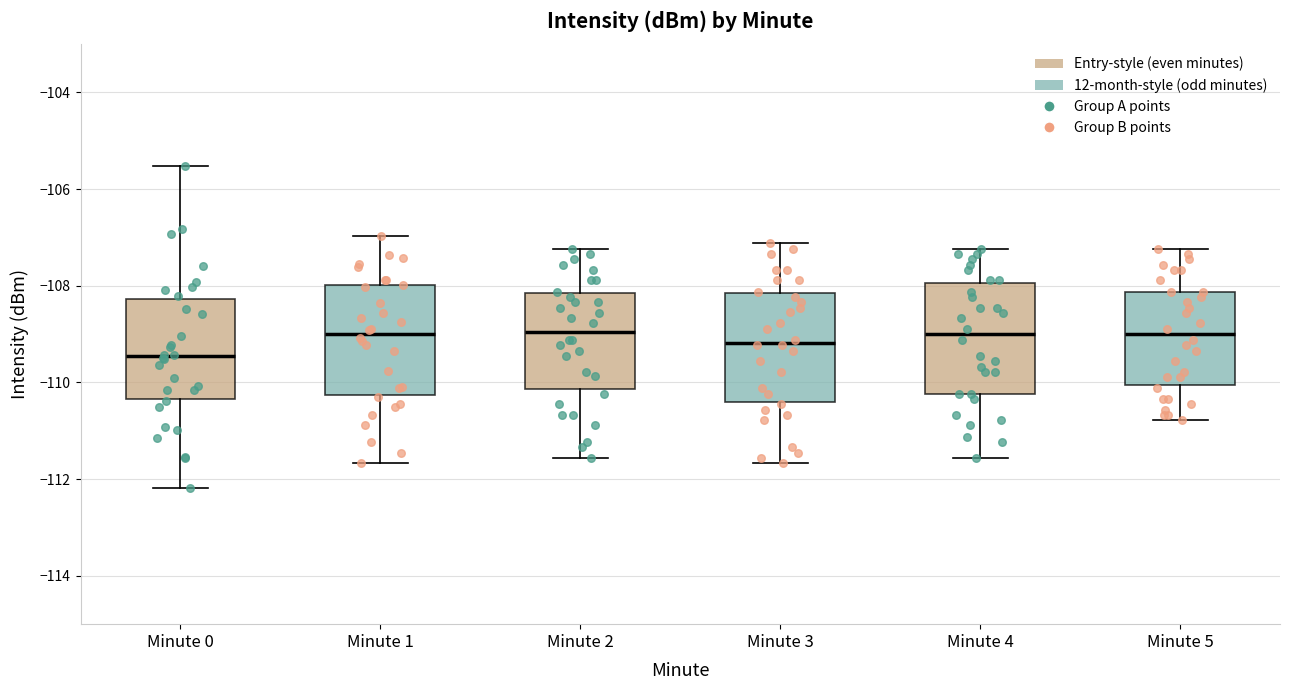

Reading left to right, read every box against the y-axis: the position of its median line, the range the box covers, and the ends of its whiskers. The values are not printed on the chart, so give them approximately, as read against the axis.

Minute 0: median -109.4, box -110.4 to -108.2, whiskers -112.2 to -105.6
Minute 1: median -109.0, box -110.2 to -108.0, whiskers -111.6 to -107.0
Minute 2: median -109.0, box -110.2 to -108.2, whiskers -111.6 to -107.2
Minute 3: median -109.2, box -110.4 to -108.2, whiskers -111.6 to -107.2
Minute 4: median -109.0, box -110.2 to -108.0, whiskers -111.6 to -107.2
Minute 5: median -109.0, box -110.0 to -108.2, whiskers -110.8 to -107.2